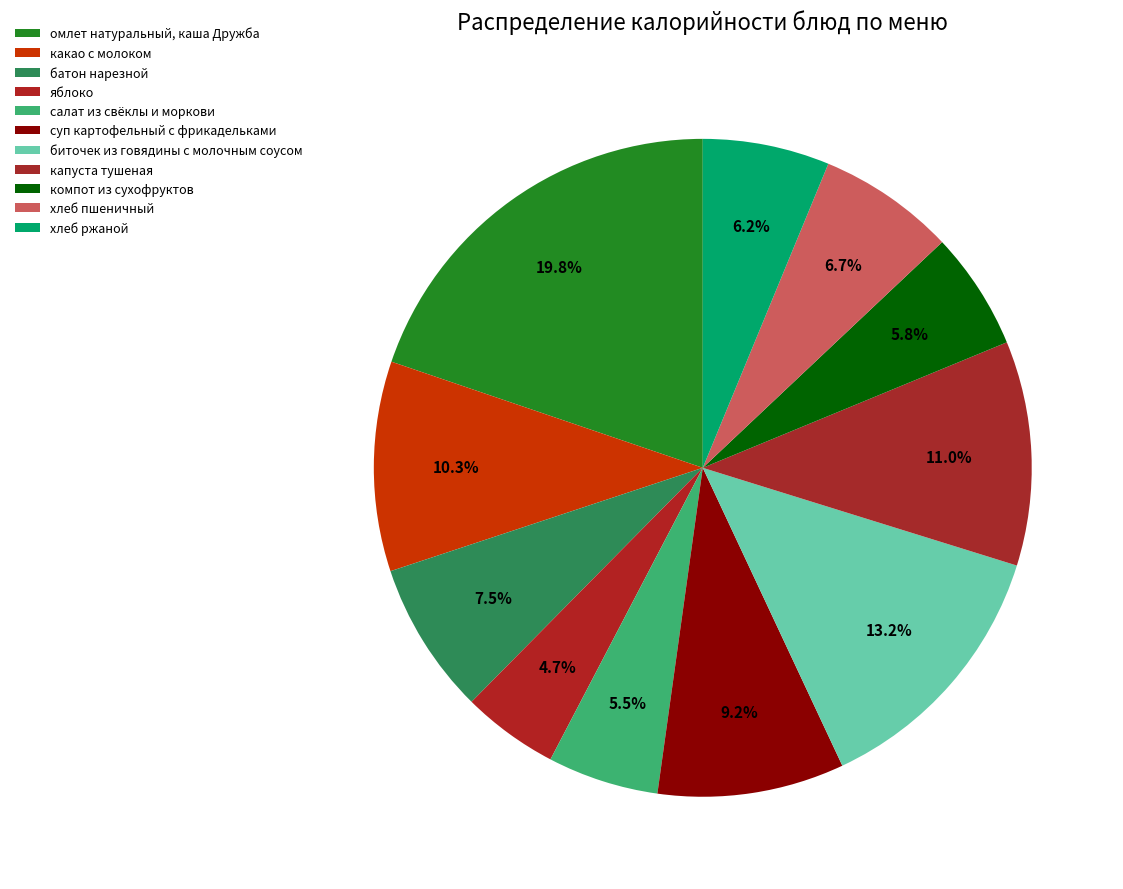

Count the number of slices in the pie.

11